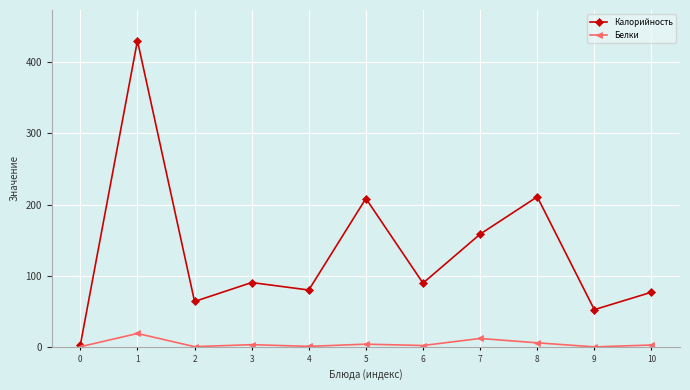

What are all the series names shown in the legend?

Калорийность, Белки